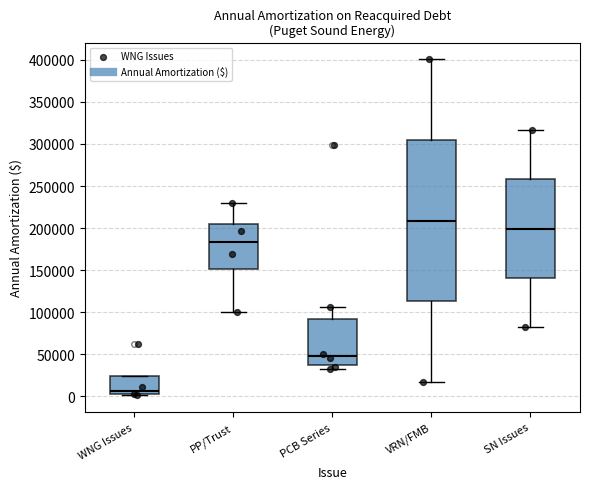

Which box has the lowest median line?

WNG Issues